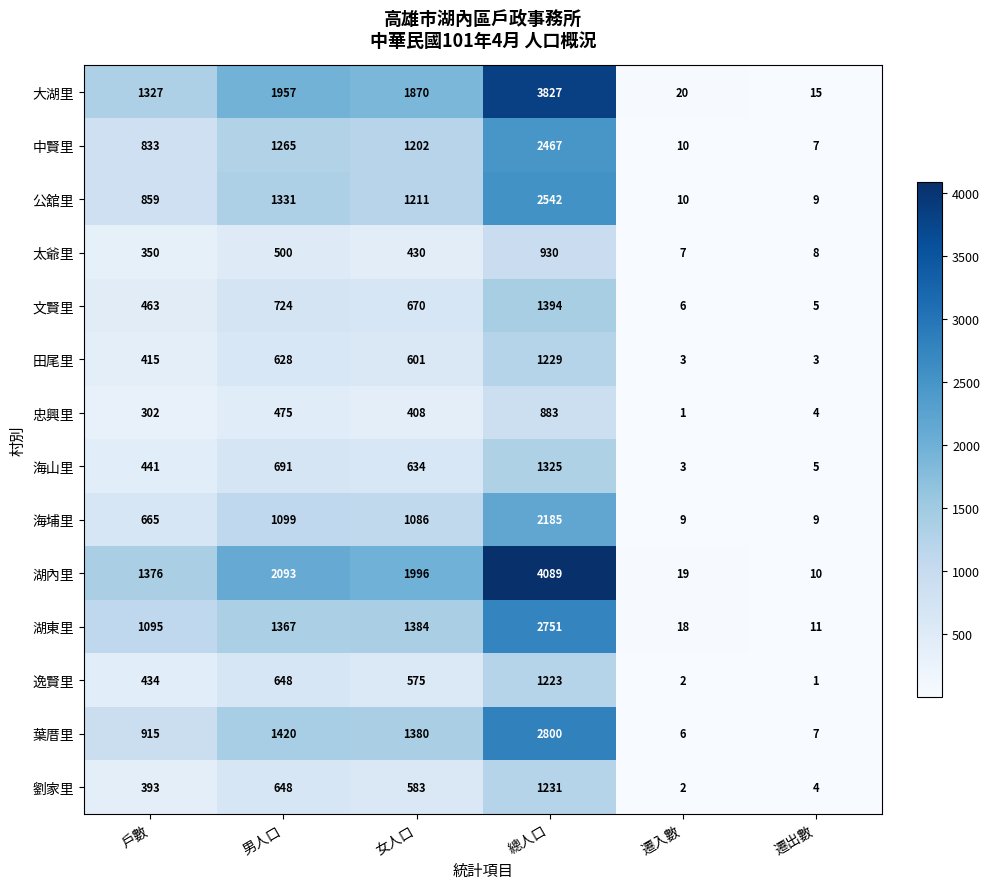

Where is 劉家里 nearest to the value 616?

男人口